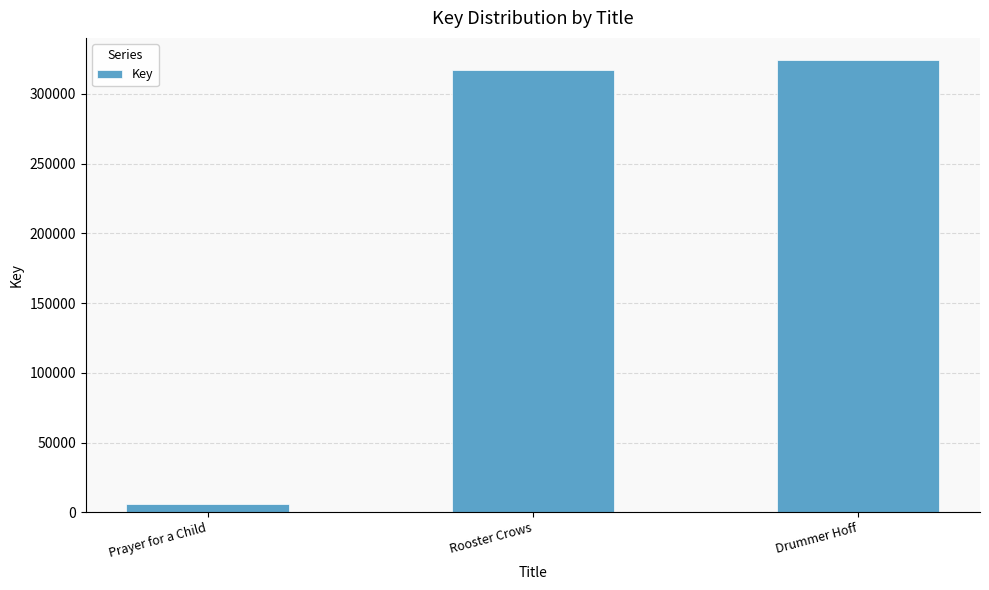

What is the difference between the maximum and minimum values?

317720